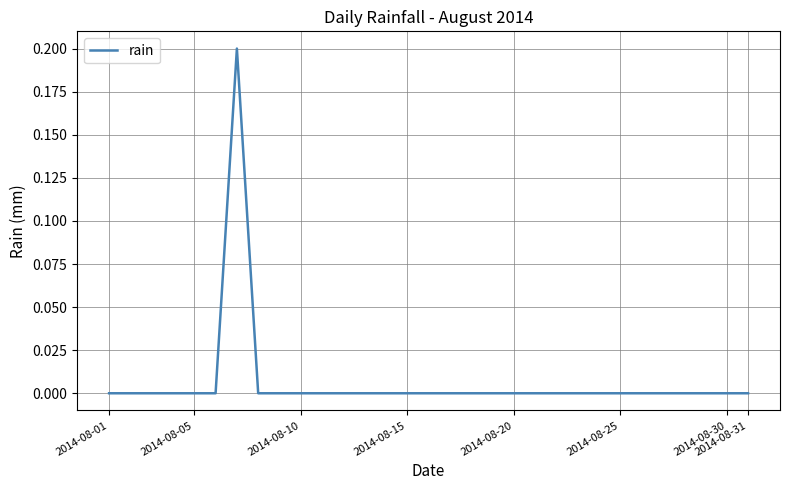

What is the difference between the maximum and minimum values?

0.2